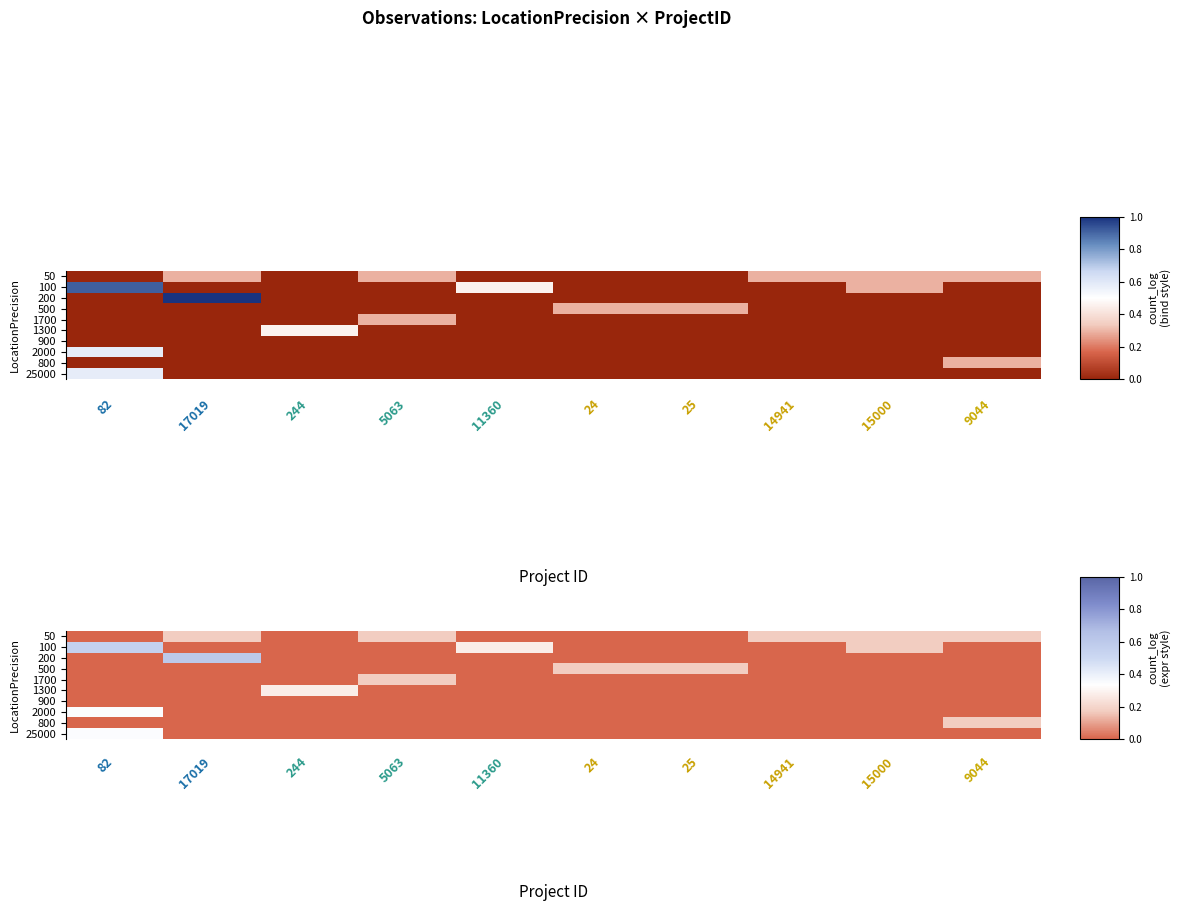

Count the 500 values in the range 0 to 1.

10